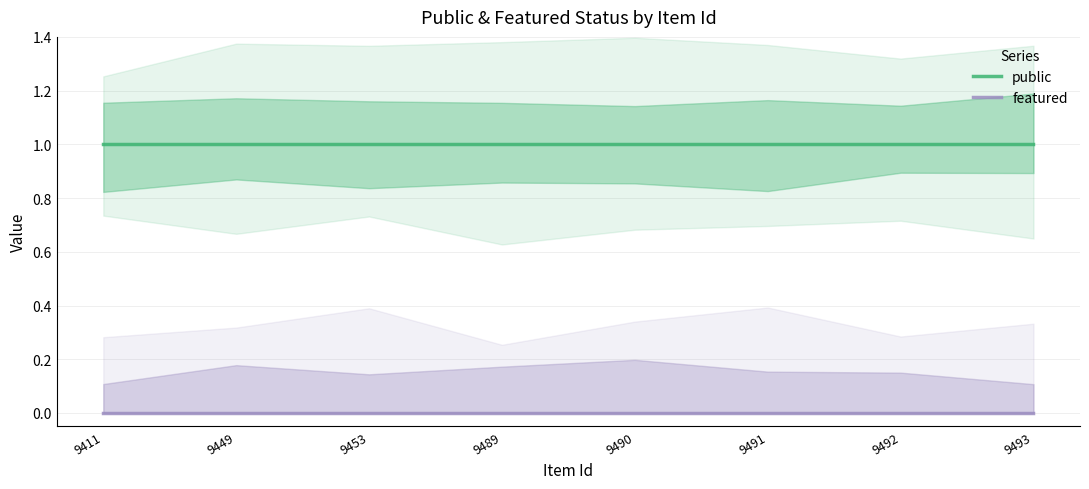

Which has a higher value, 9491 or 9449?

9491